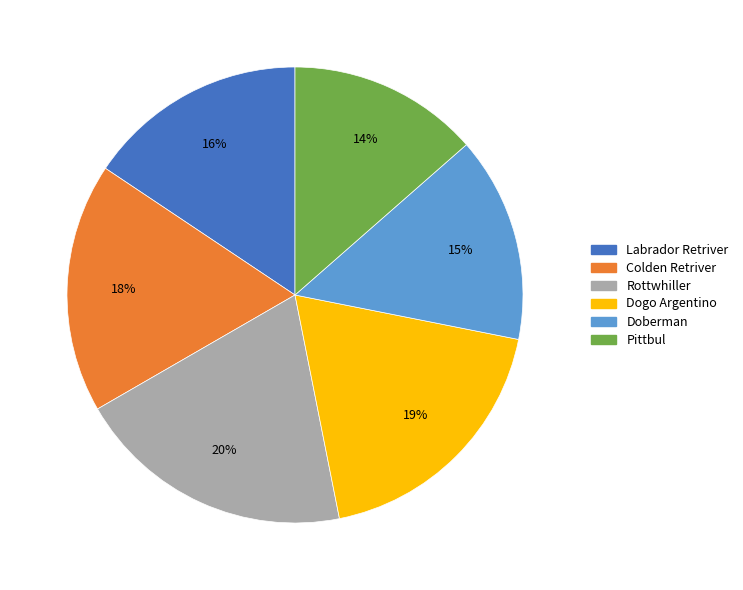

How many slices are in this pie chart?

6